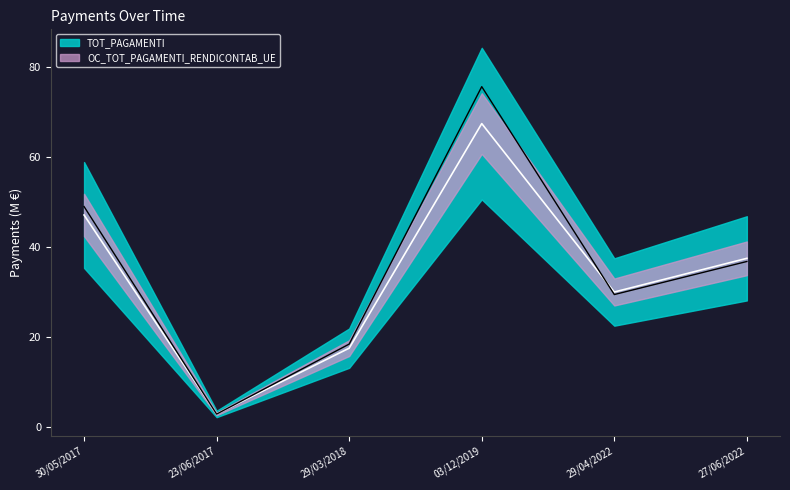

At how many categories does at least one series exceed 9?

5